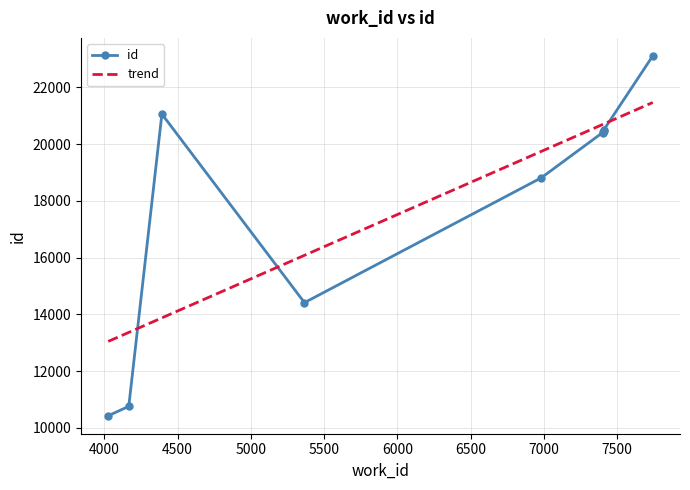

Rank the categories by value from highest to lowest.

7743, 4393, 7407, 7407, 7401, 7400, 6982, 5366, 4167, 4027